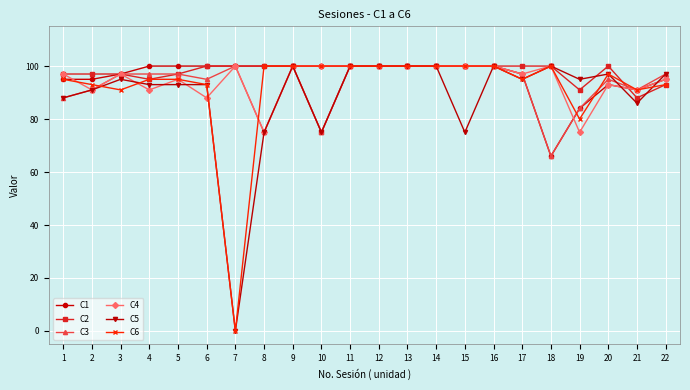

Which label corresponds to the smallest value in the chart?

7